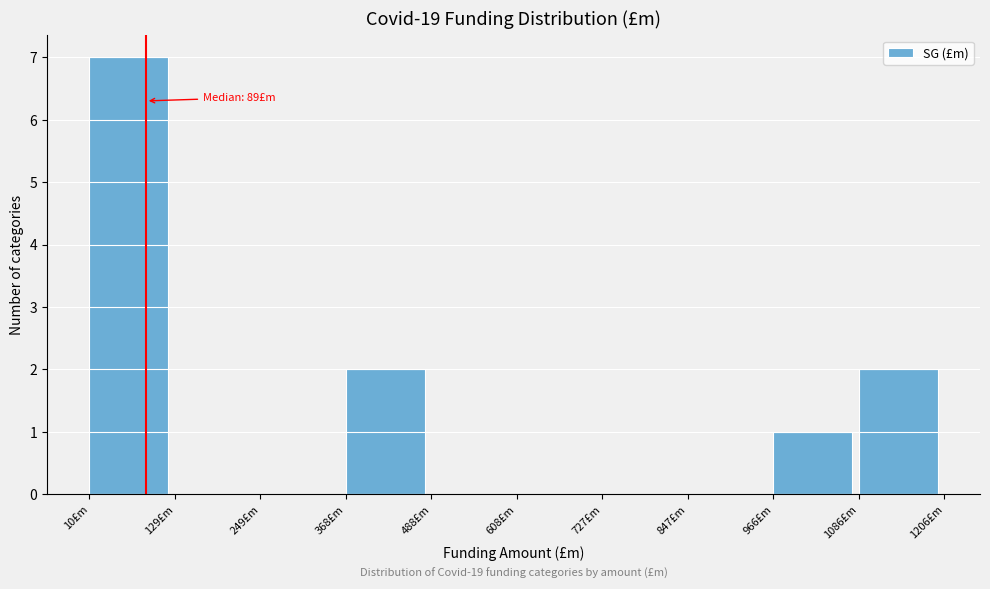

Over which range of the x-axis is the bar tallest?

20 to 120